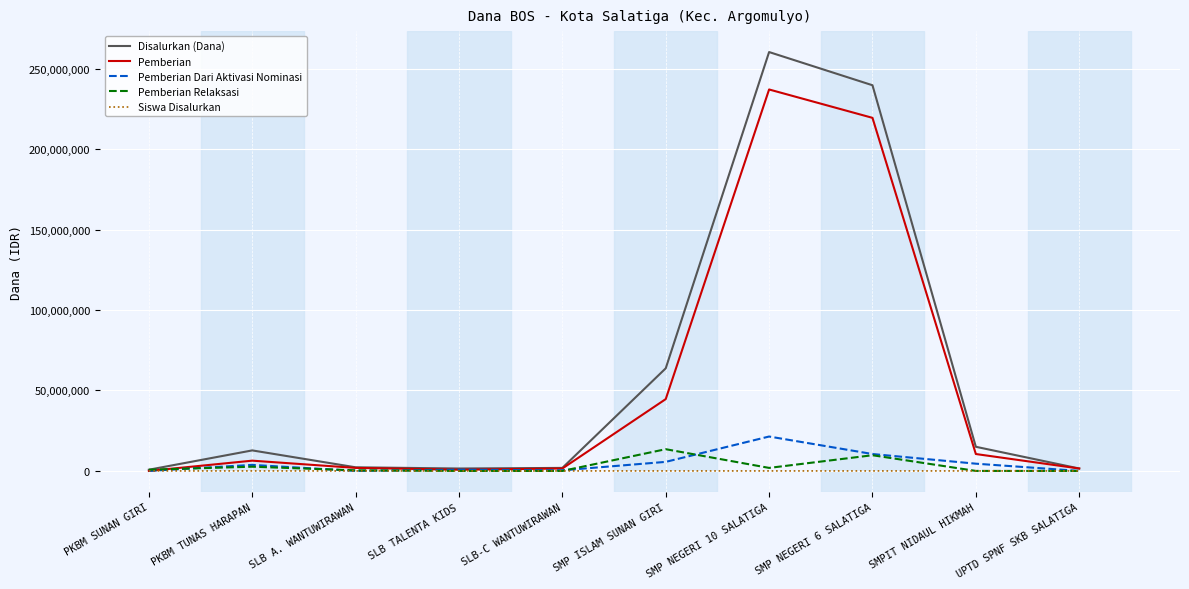

True or false: Pemberian Relaksasi has a value of 0 at SLB TALENTA KIDS.

True